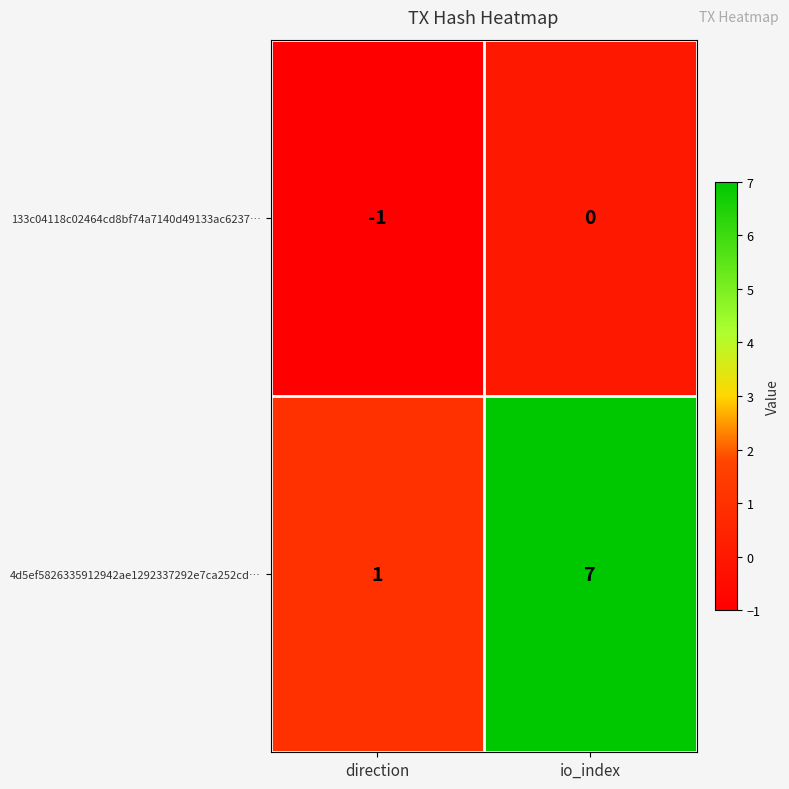

Reading right to left, transcribe all the data shown in this chart.

133c04118c02464cd8bf74a7140d49133ac6237…: io_index=0	direction=-1
4d5ef5826335912942ae1292337292e7ca252cd…: io_index=7	direction=1